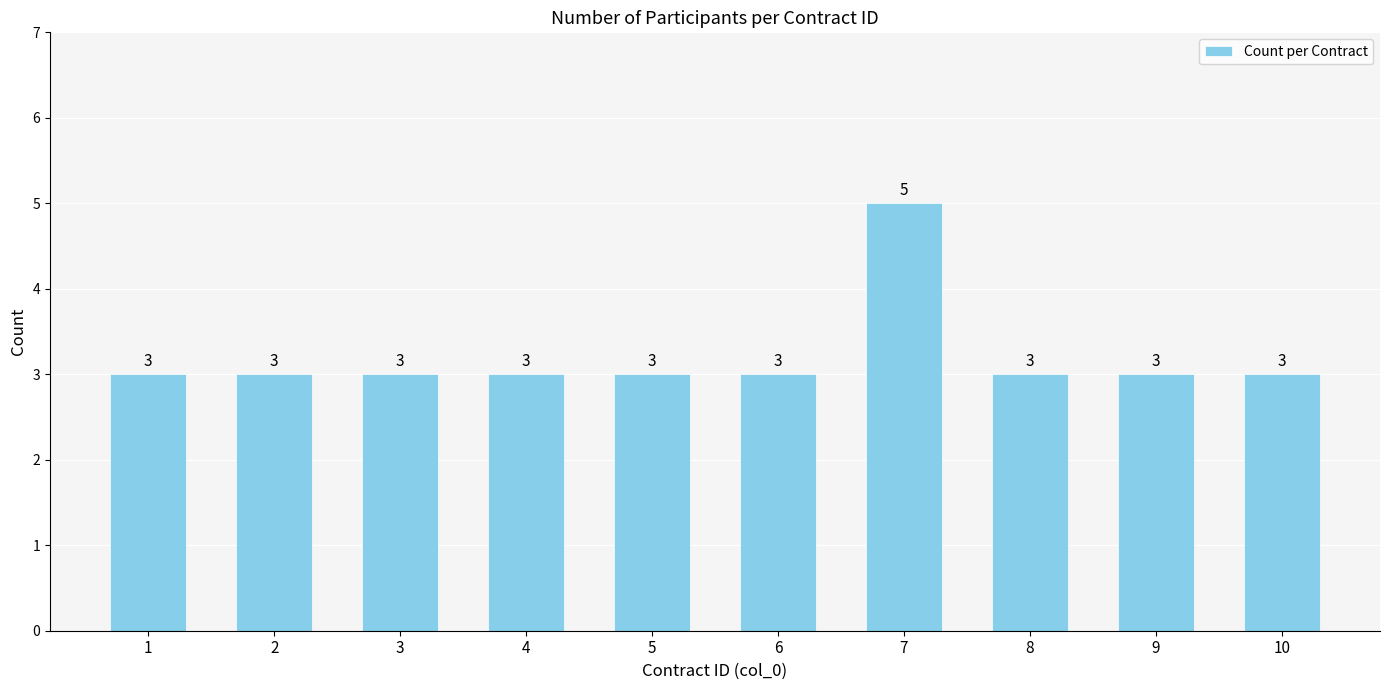

Read the value at 2.

3